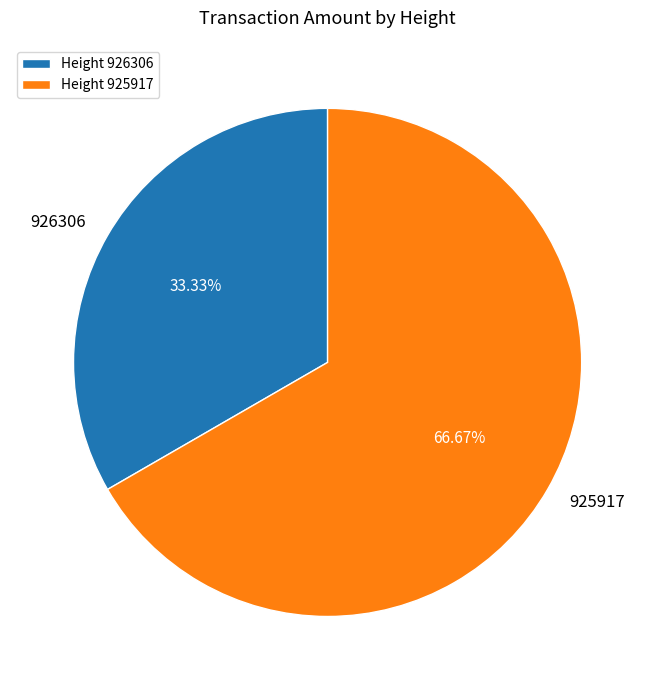

Count the number of slices in the pie.

2